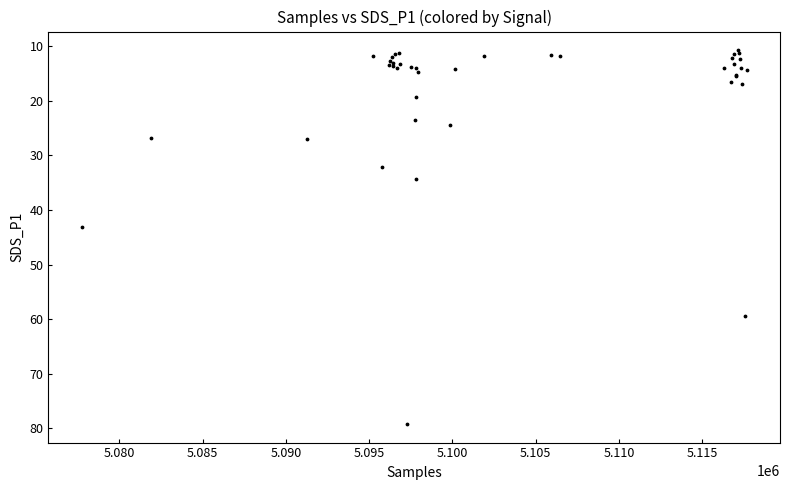

What Y value in the scatter plot is closest to 44?

43.1